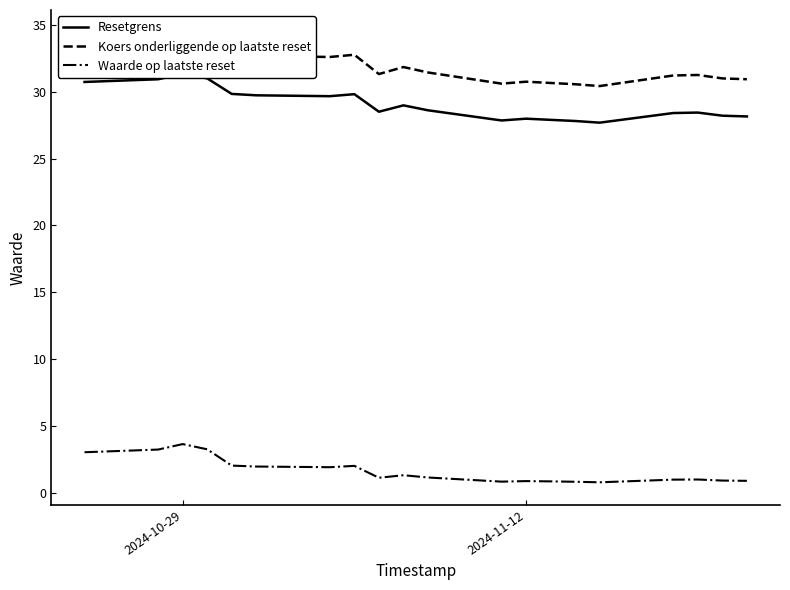

Which series has the widest spread of values?

Koers onderliggende op laatste reset